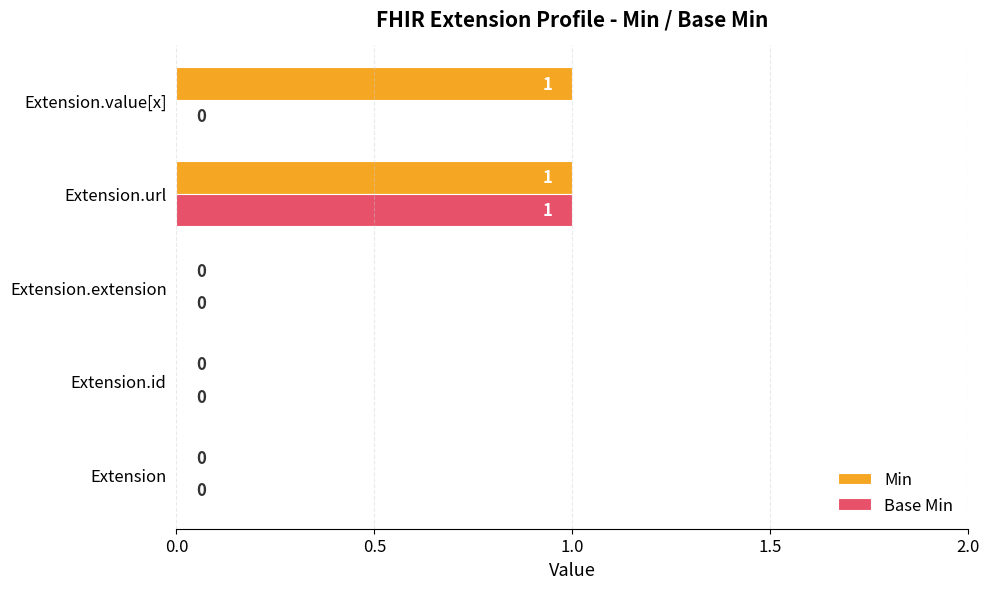

Which category has the highest value in the Base Min series?

Extension.url